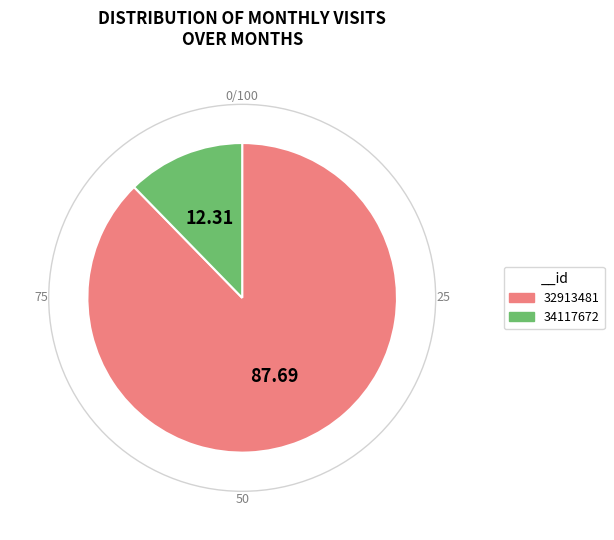

Rank the categories by value from lowest to highest.

34117672, 32913481